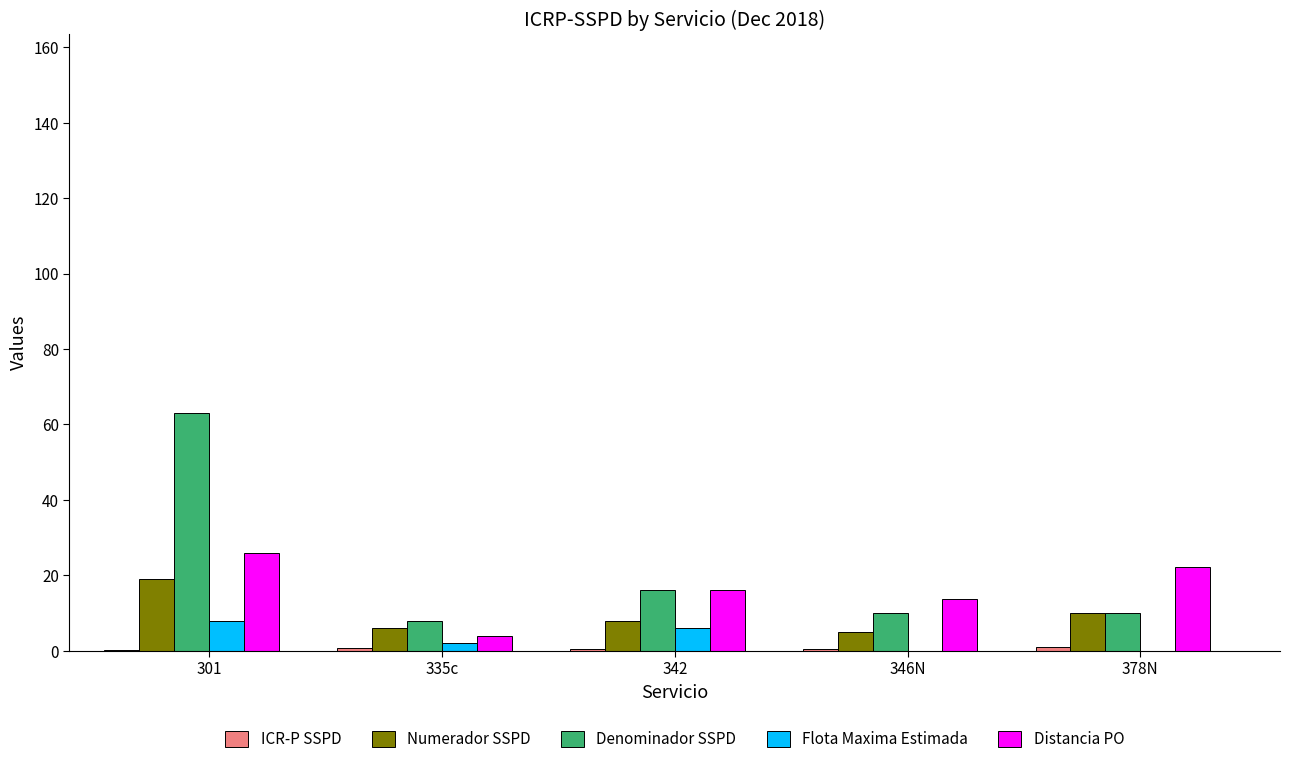

What is the total value across all series at 335c?

20.7